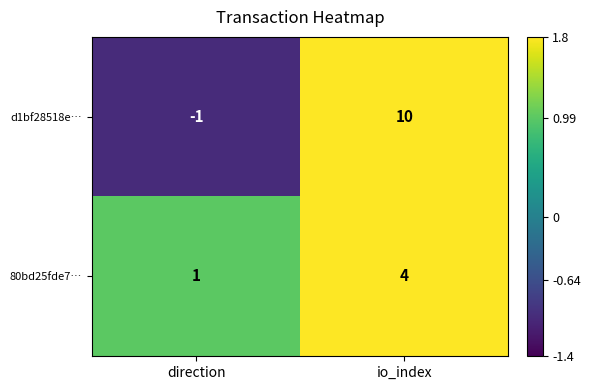

Which series has the largest total across all categories?

d1bf28518e…